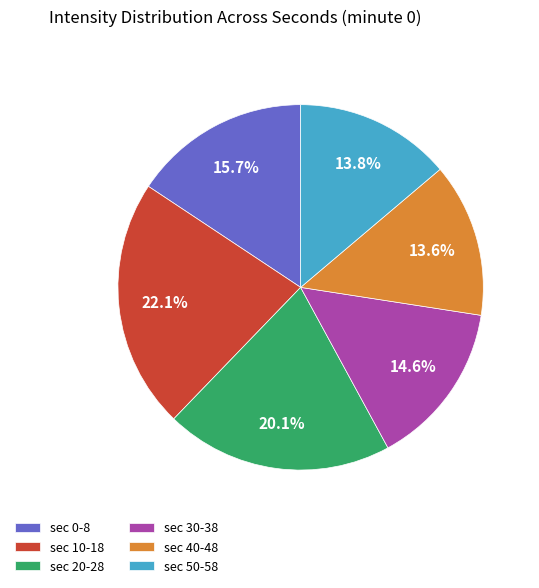

Between sec 10-18 and sec 20-28, which is larger?

sec 10-18